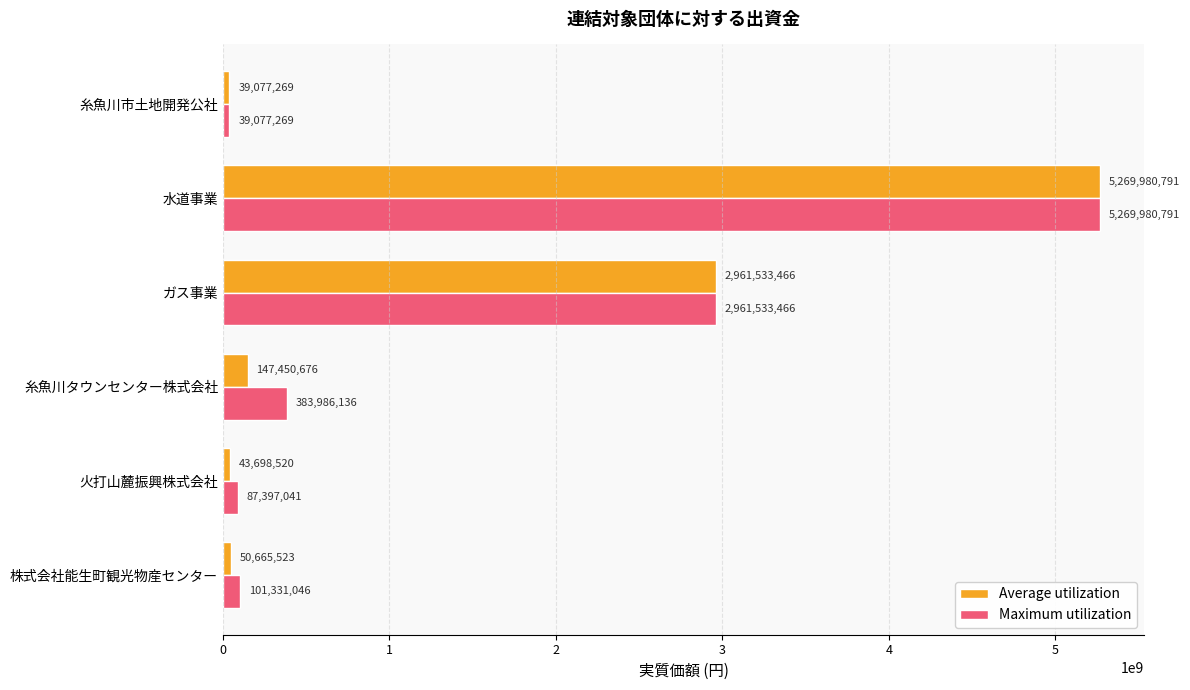

At which label is Maximum utilization closest to 2654529030?

ガス事業